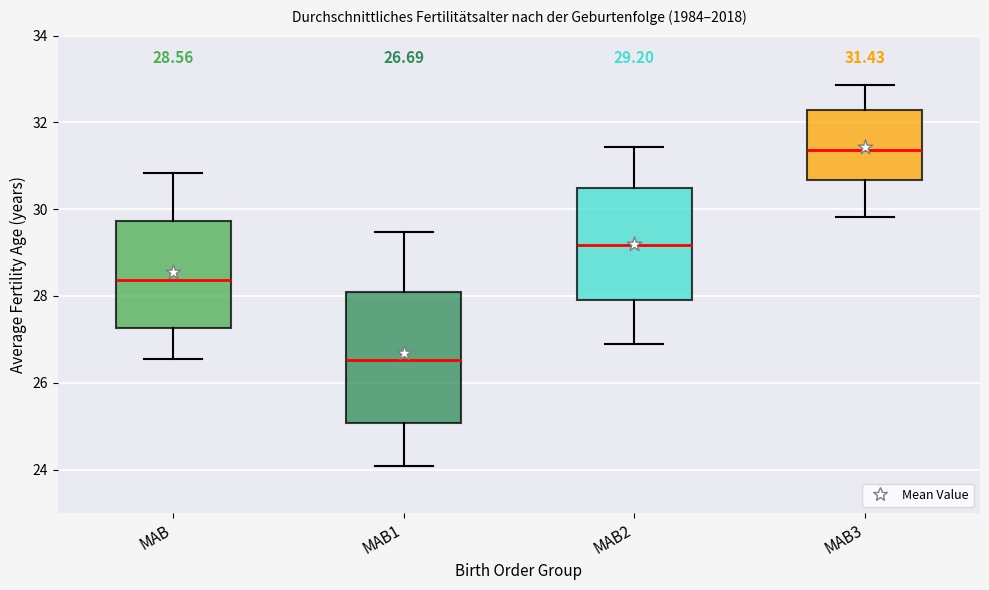

Which box's median line is the lowest?

MAB1